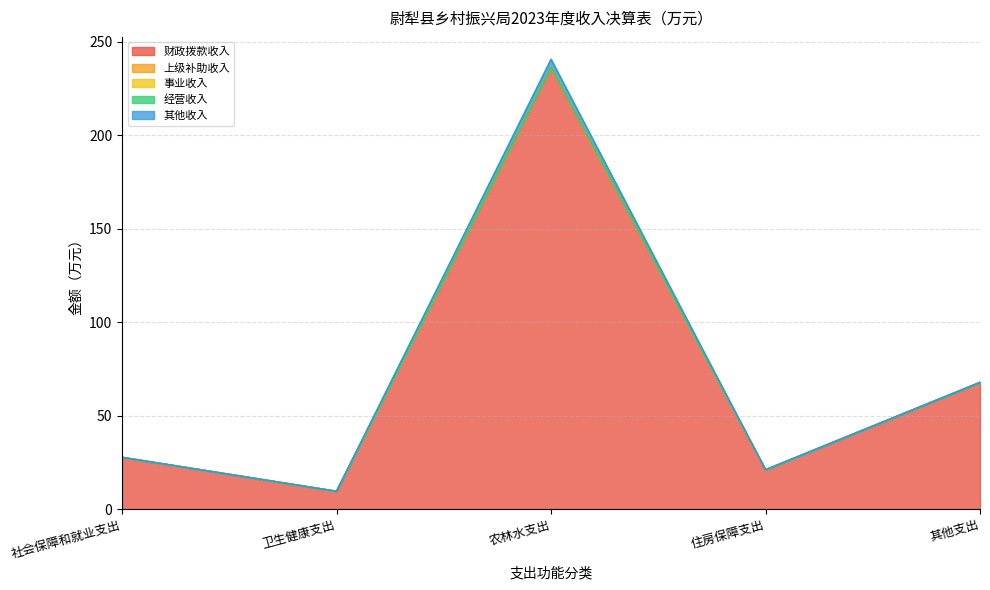

List the labels in order of 事业收入 value, largest first.

社会保障和就业支出, 卫生健康支出, 农林水支出, 住房保障支出, 其他支出